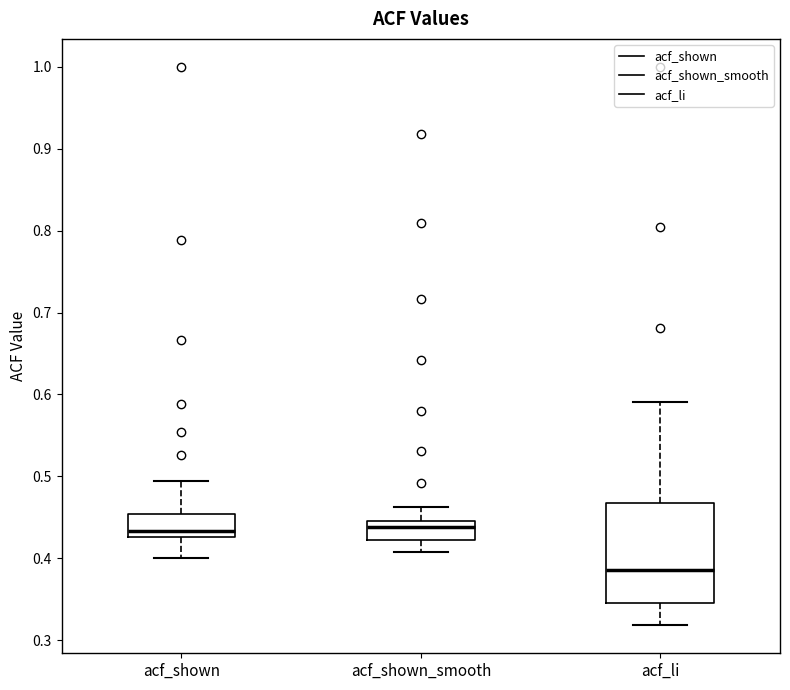

Reading left to right, transcribe this box plot: for each box, give where its median line is, the range the box spans, and where its two whiskers end, as read against the y-axis. The values are not printed on the chart, so give them approximately, as read against the axis.

acf_shown: median 0.43 (just above the box's lower edge), box 0.43 to 0.45, whiskers 0.40 to 0.49
acf_shown_smooth: median 0.44, box 0.42 to 0.45, whiskers 0.41 to 0.46
acf_li: median 0.39, box 0.35 to 0.47, whiskers 0.32 to 0.59